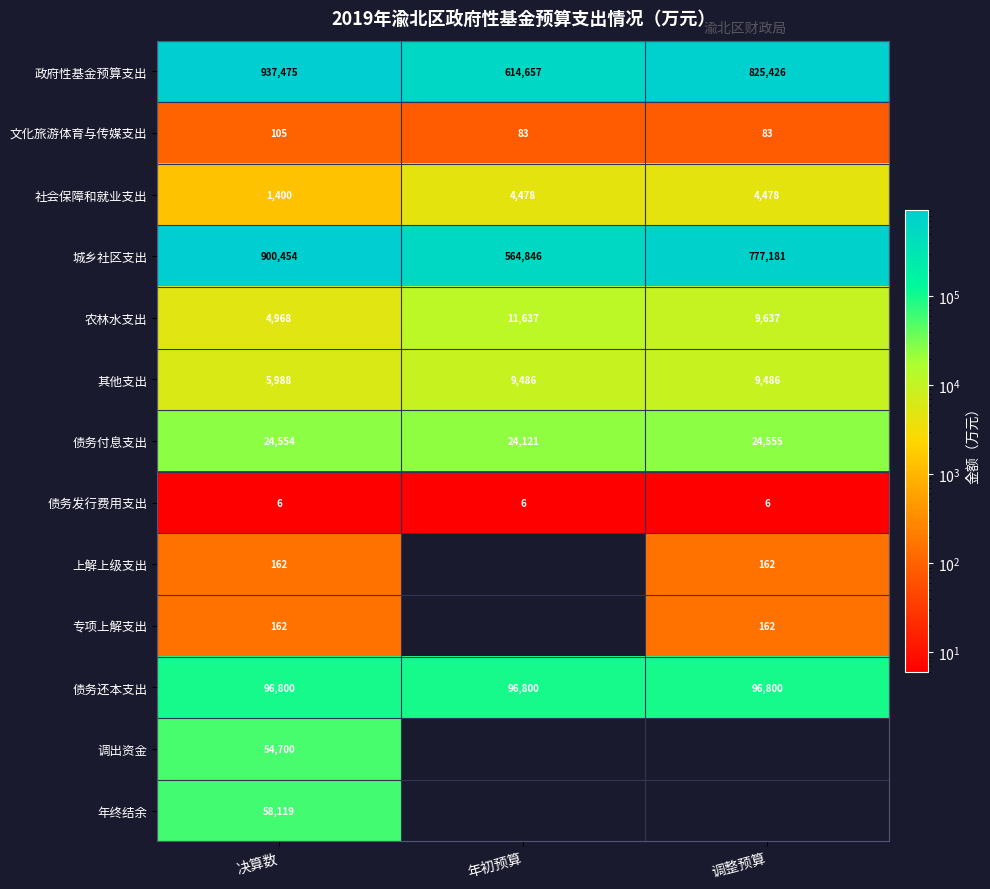

Which category has the lowest value in the 农林水支出 series?

决算数